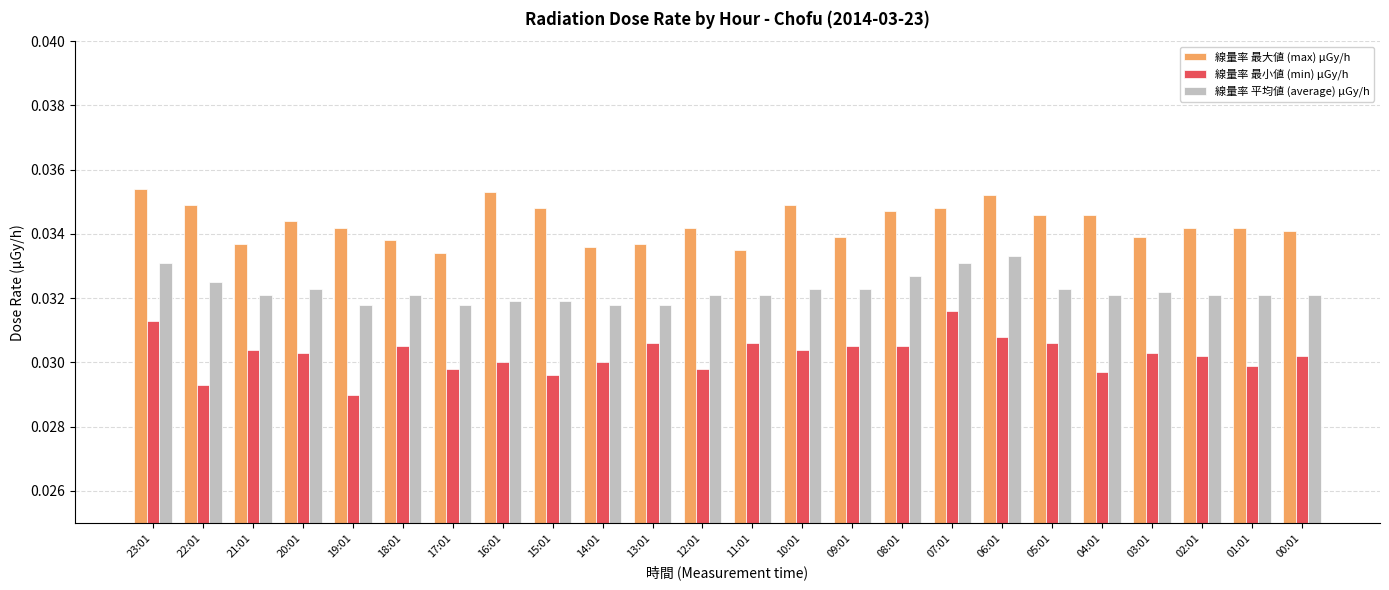

Which series has the largest total across all categories?

線量率 最大値 (max) μGy/h